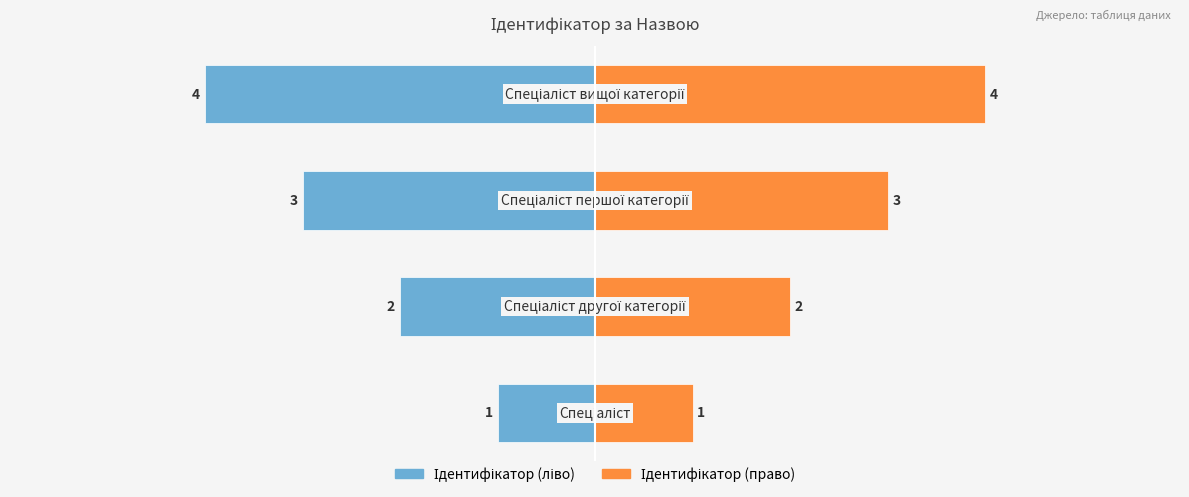

How many bars are there in each group?

2